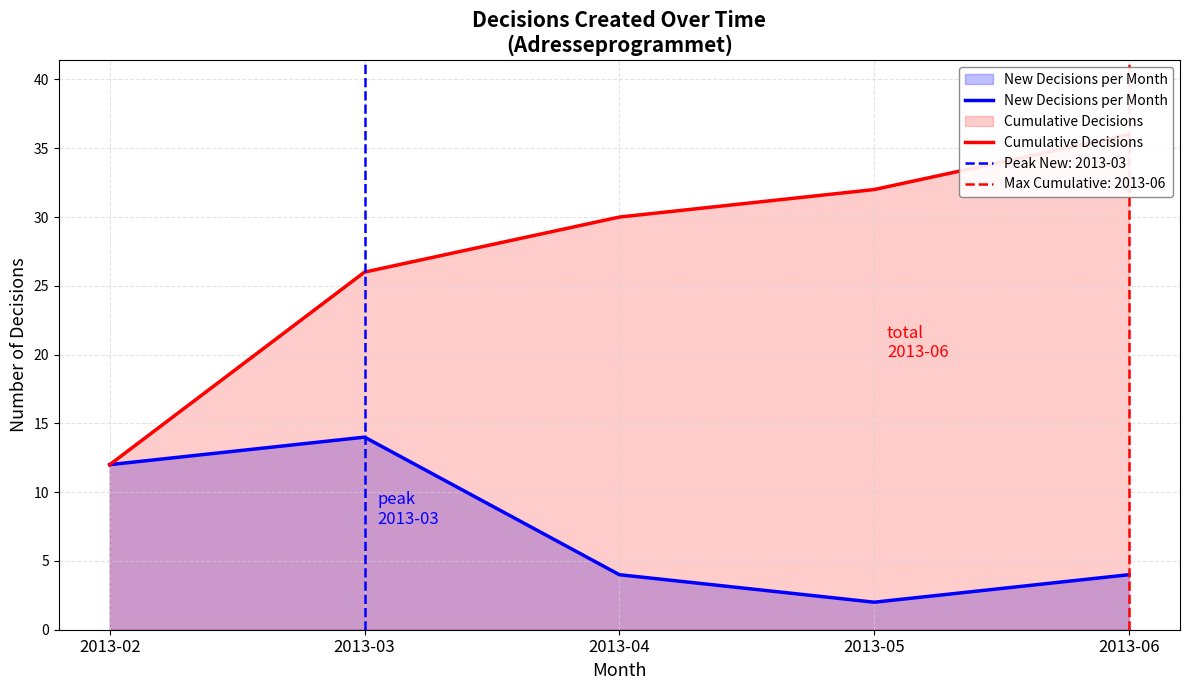

True or false: Cumulative Decisions has a value of 30 at 2013-04.

True